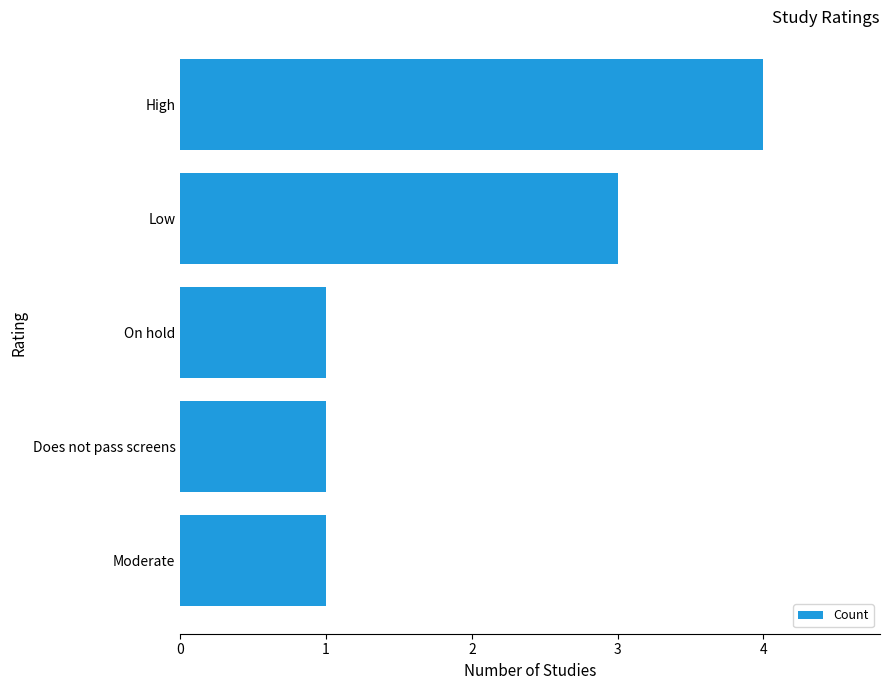

True or false: the data shows 1 at Moderate.

True